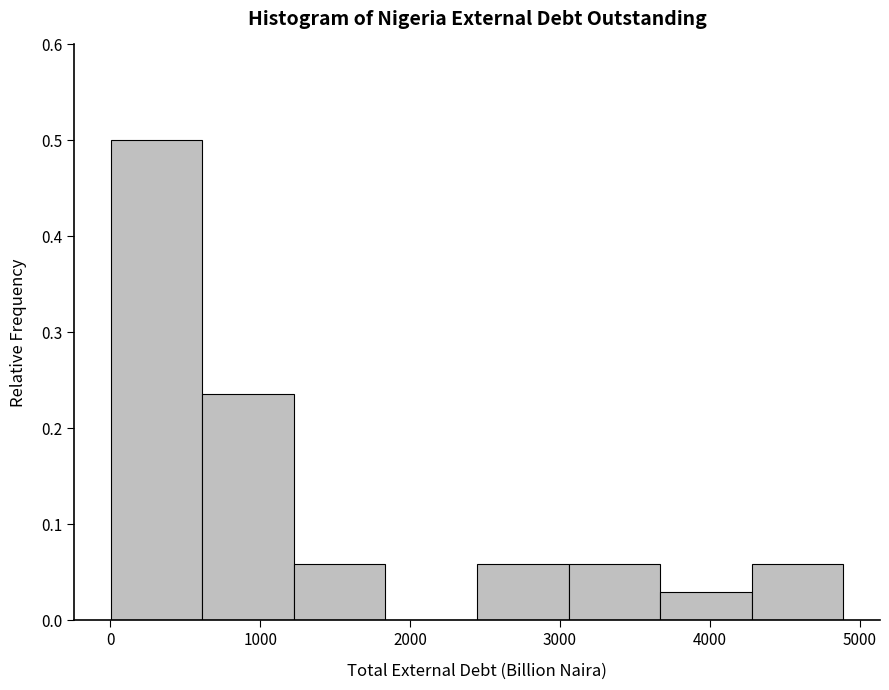

Over which range of the x-axis is the bar tallest?

0 to 600